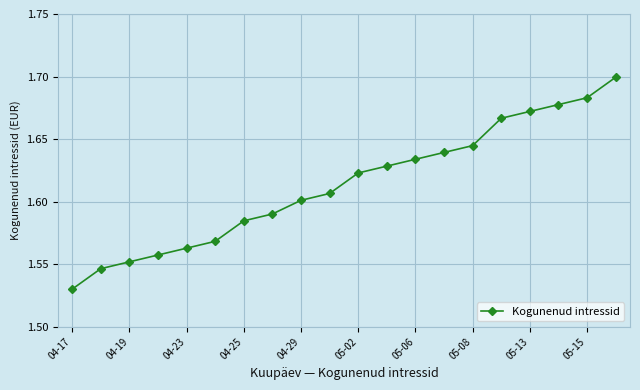

True or false: there are more than 2 points higher than both neighbors.

False